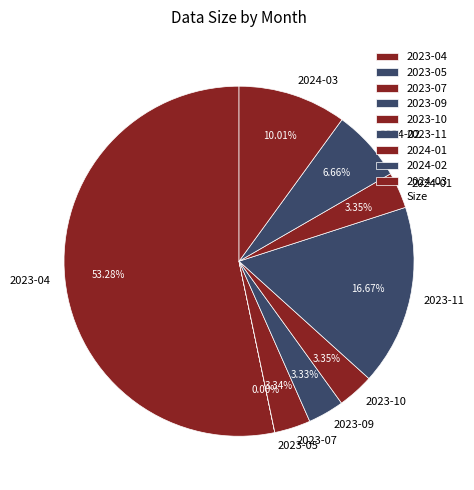

Does 2024-02 represent more than half of the total?

No